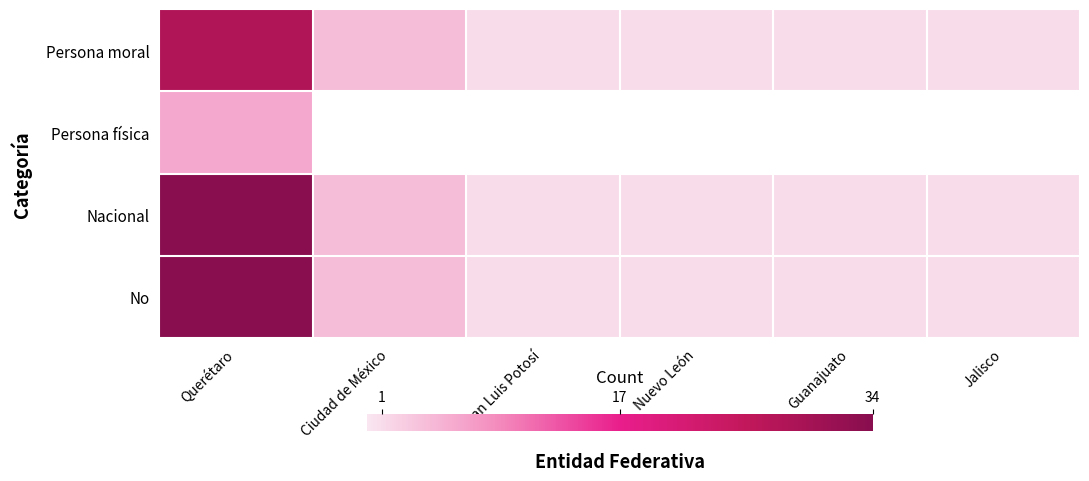

Between San Luis Potosí and Guanajuato, which series saw the biggest shift?

Persona moral